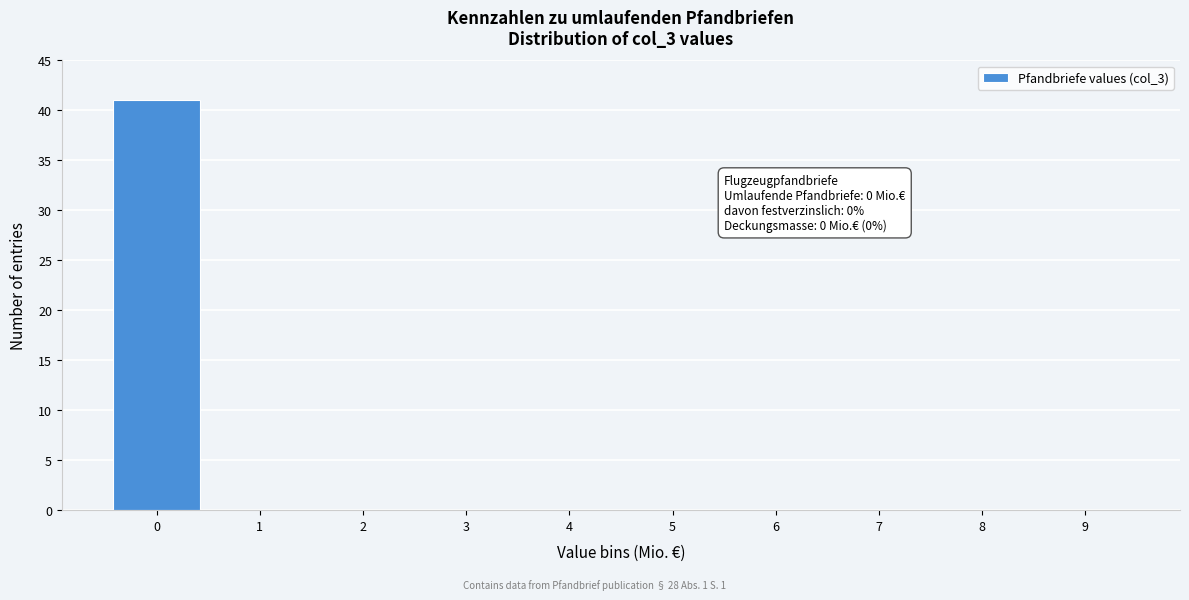

Which range on the x-axis has the tallest bar?

-0.5 to 0.5